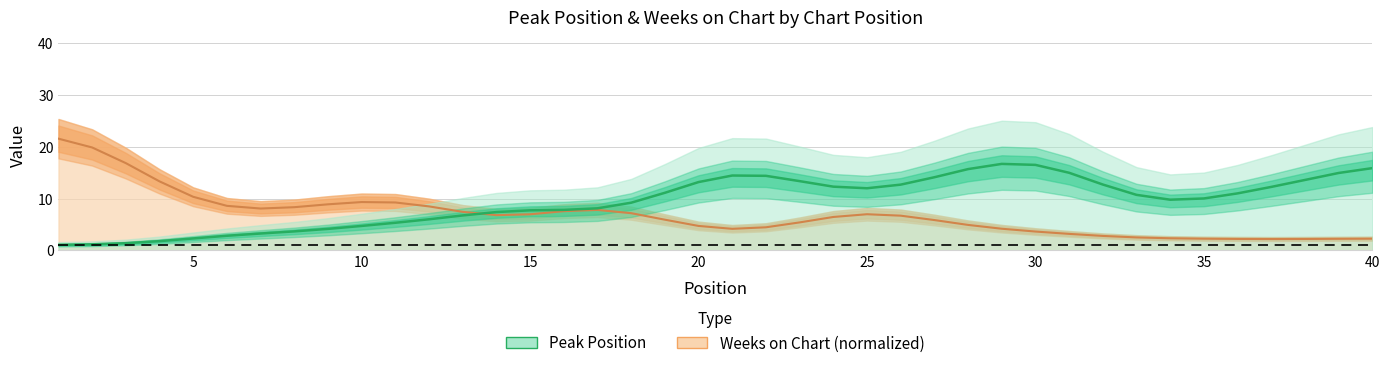

The Peak Position series shows 4.1 at 40. True or false?

True